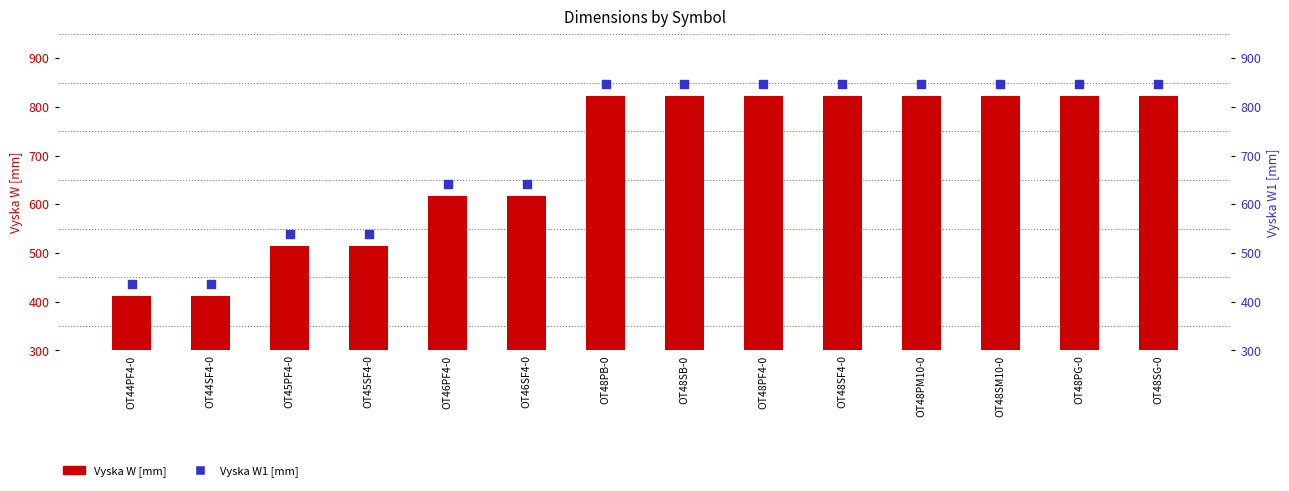

At which category is the sum across all series the highest?

OT48PB-0